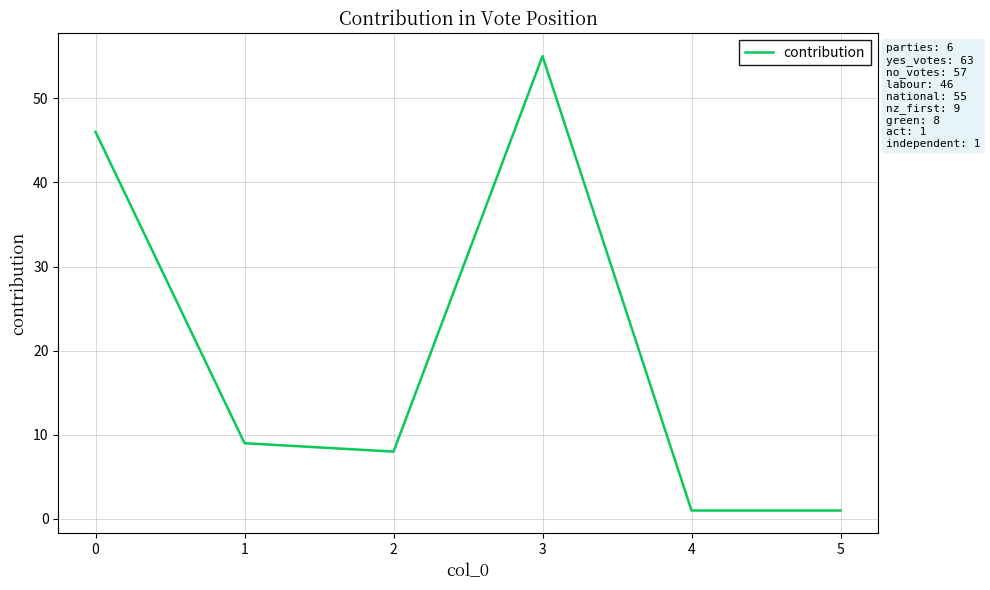

Reading right to left, what are all the values shown in this chart?

5=1	4=1	3=55	2=8	1=9	0=46